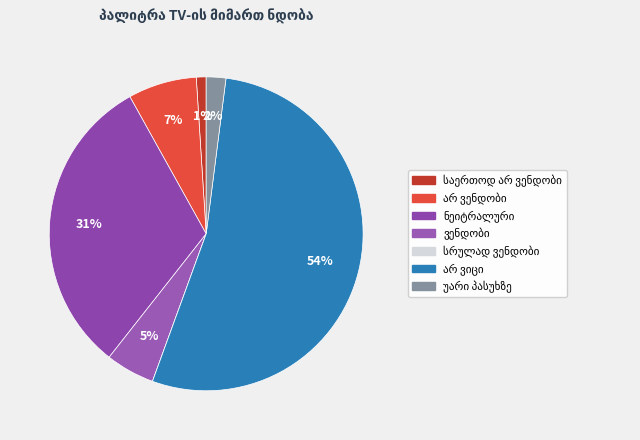

To the nearest percent, what is the difference between the არ ვენდობი and არ ვიცი slice percentages?

46%